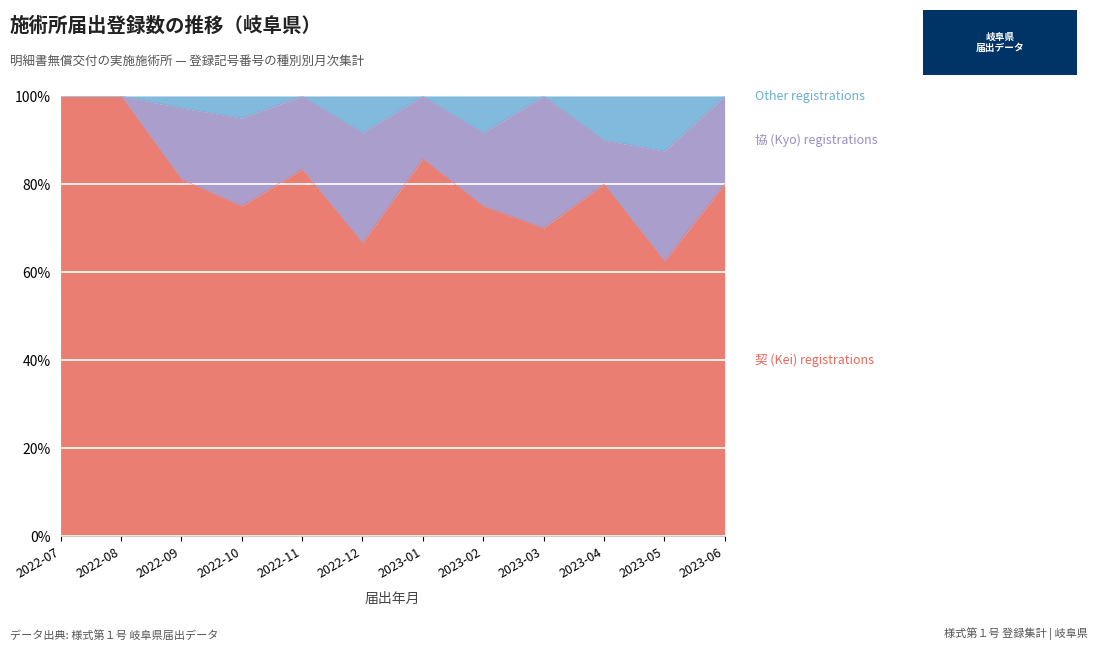

Reading left to right, transcribe all the data shown in this chart.

契 (Kei) registrations: 2022-07=1	2022-08=7	2022-09=30	2022-10=15	2022-11=10	2022-12=8	2023-01=6	2023-02=9	2023-03=7	2023-04=8	2023-05=5	2023-06=4
協 (Kyo) registrations: 2022-07=0	2022-08=0	2022-09=6	2022-10=4	2022-11=2	2022-12=3	2023-01=1	2023-02=2	2023-03=3	2023-04=1	2023-05=2	2023-06=1
Other registrations: 2022-07=0	2022-08=0	2022-09=1	2022-10=1	2022-11=0	2022-12=1	2023-01=0	2023-02=1	2023-03=0	2023-04=1	2023-05=1	2023-06=0